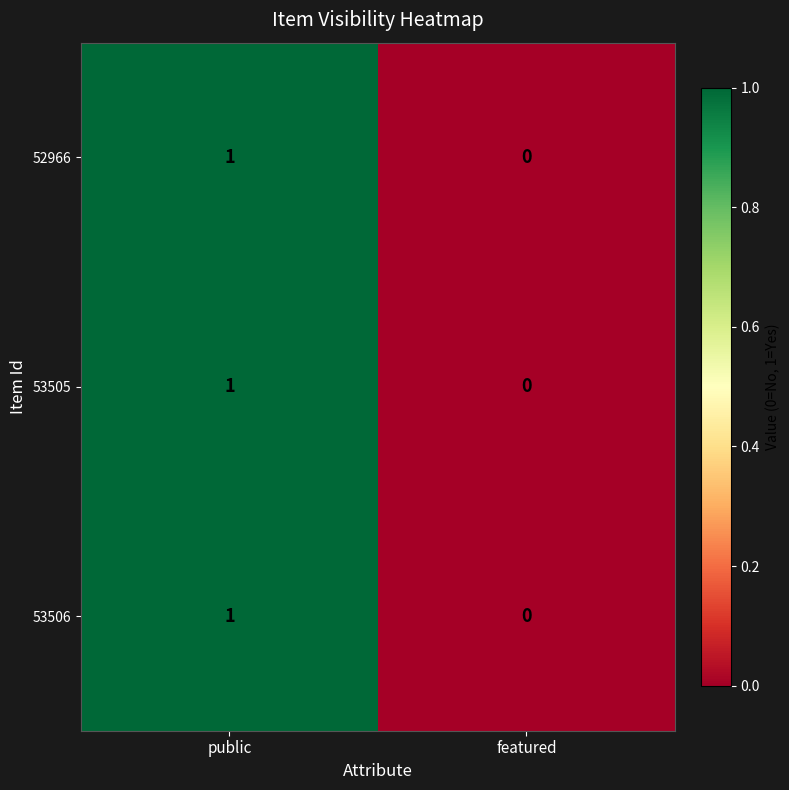

Reading right to left, extract all data points from this chart.

52966: featured=0	public=1
53505: featured=0	public=1
53506: featured=0	public=1